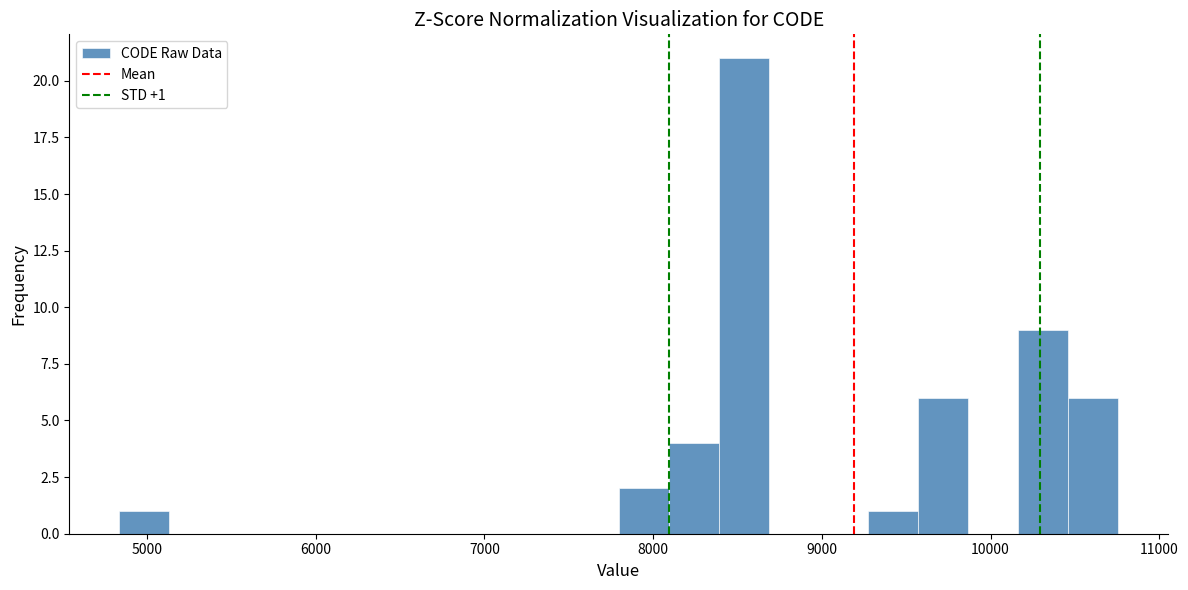

Around what value on the x-axis is the tallest bar? Give the approximate position of its centre, as read against the axis.

8500